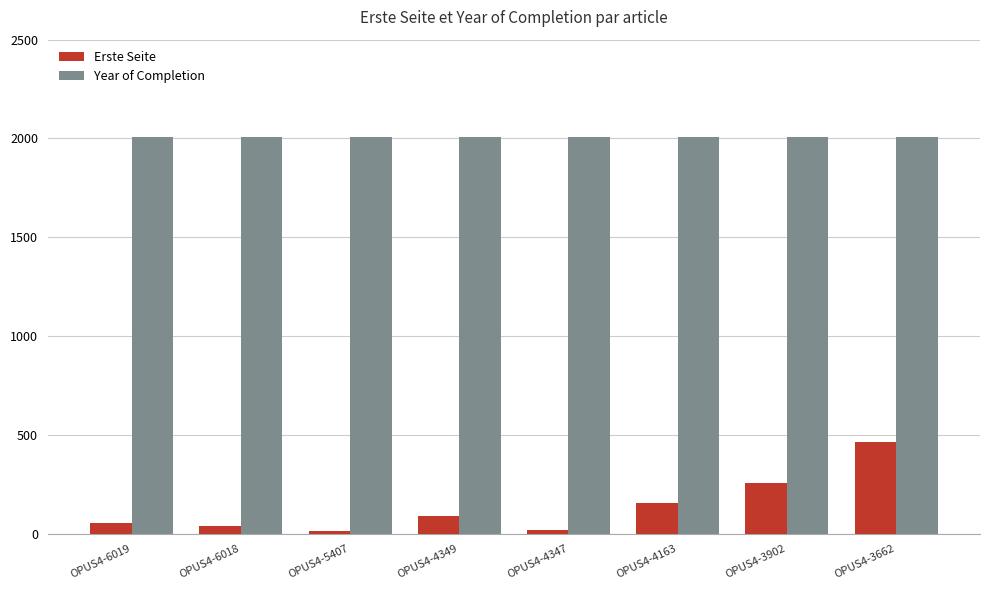

Where is Erste Seite nearest to the value 240?

OPUS4-3902